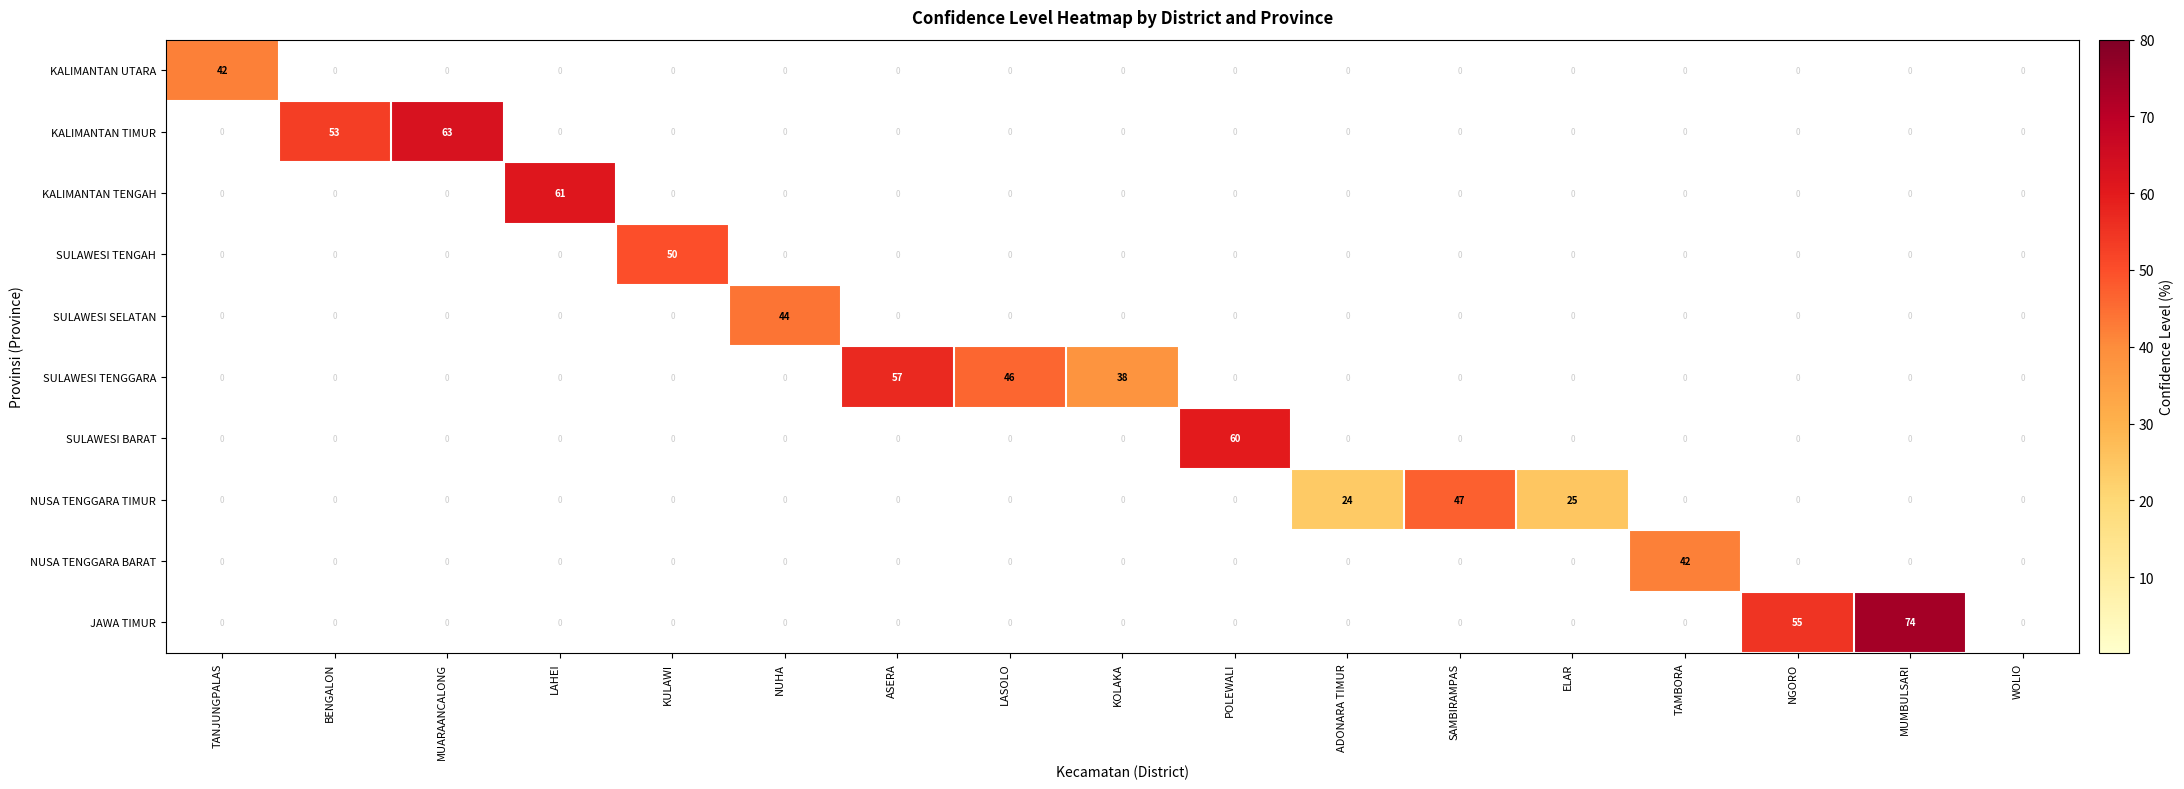

What is the spread (max minus min) of values at KULAWI?

50